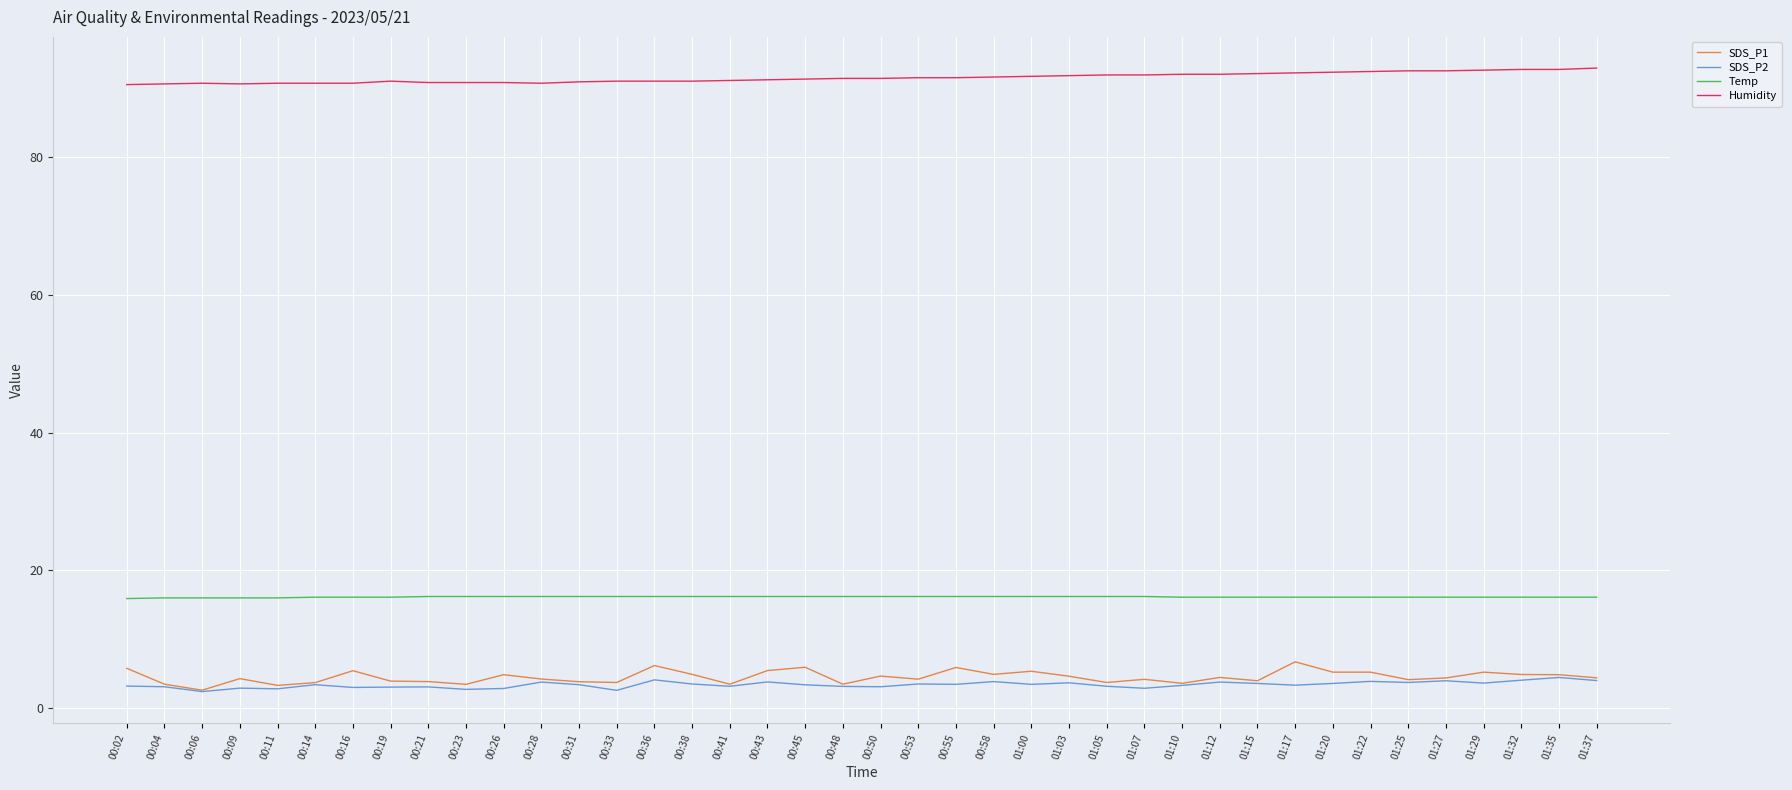

What is the minimum value shown in the chart?

2.4